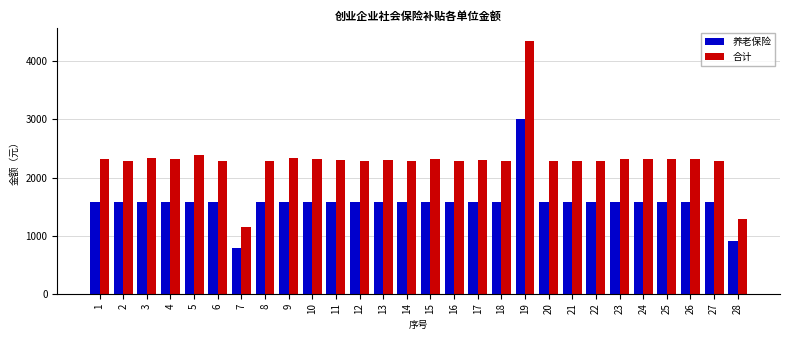

What is the smallest value displayed?

792.6